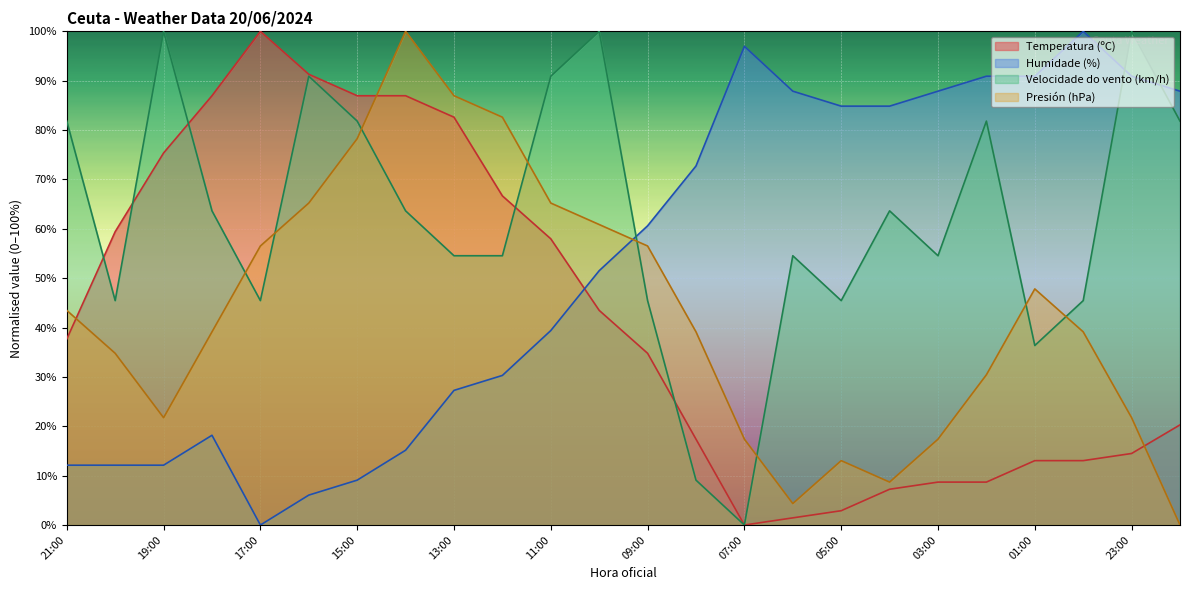

What are all the series names shown in the legend?

Temperatura (ºC), Humidade (%), Velocidade do vento (km/h), Presión (hPa)